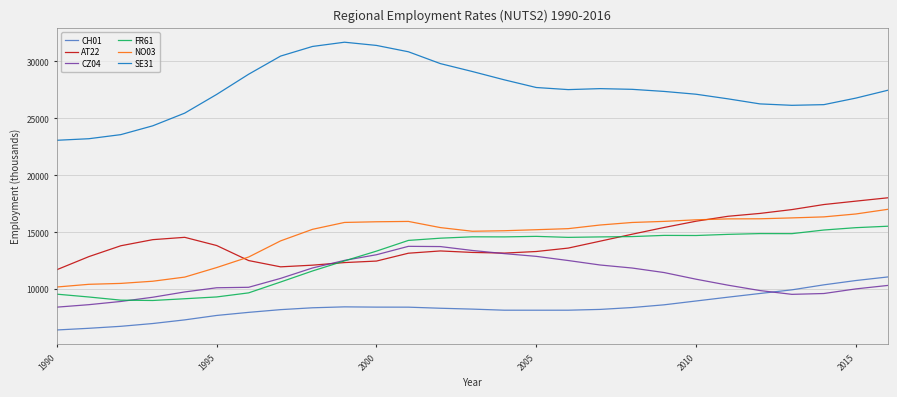

Which series has the widest spread of values?

SE31